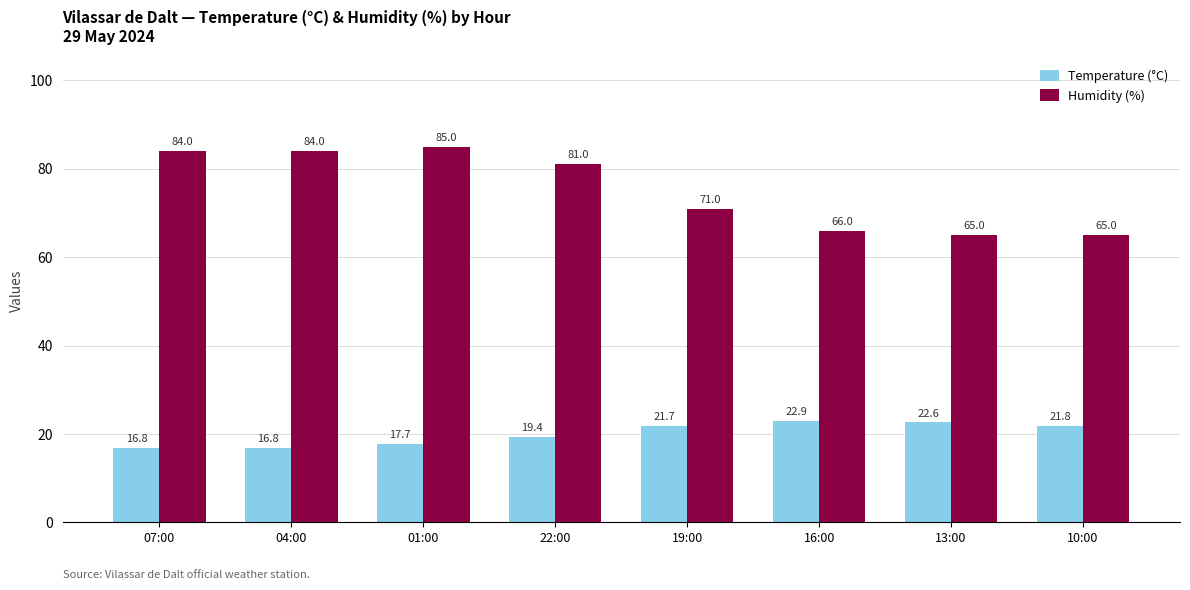

What is the sum of the Temperature (°C) values at 16:00 and 13:00?

45.5